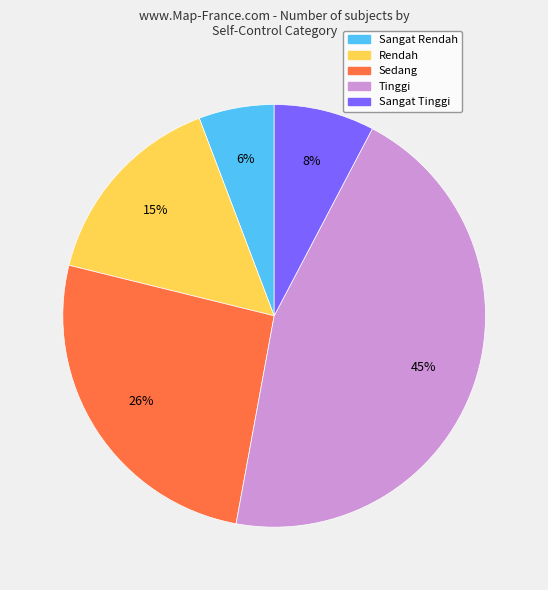

Do Tinggi and Sangat Tinggi together represent more than half of the pie?

Yes